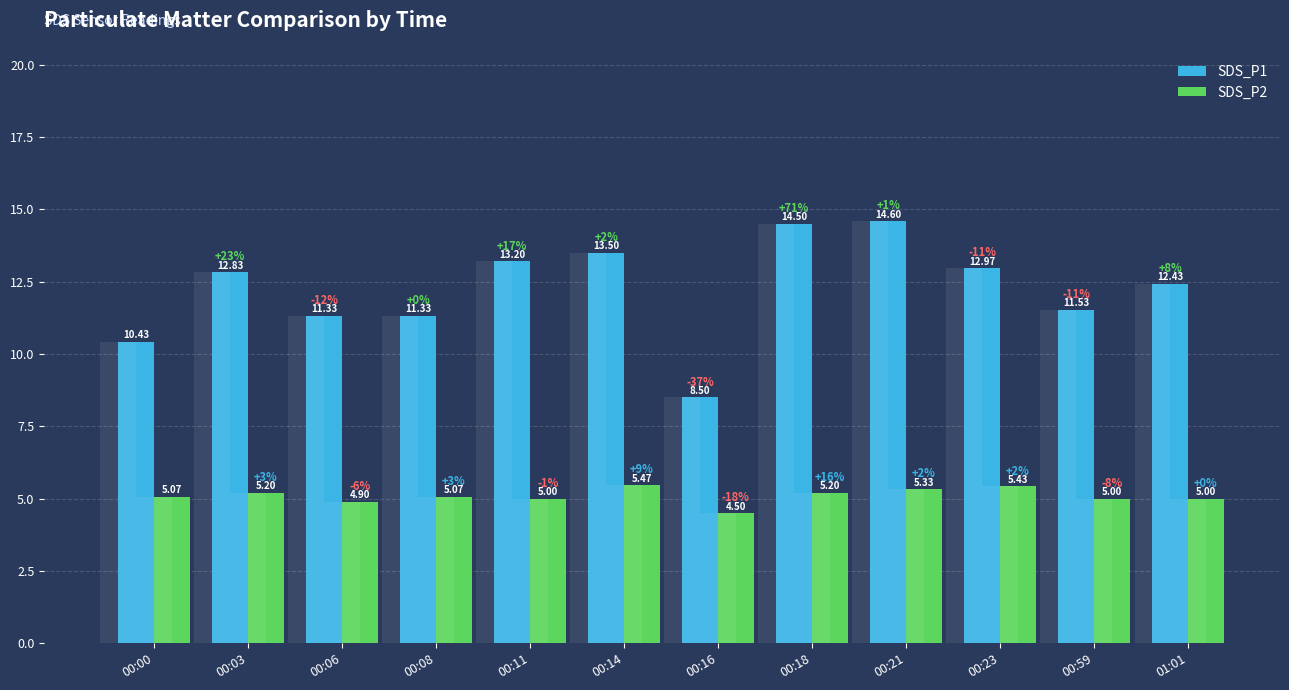

Between 00:06 and 00:23, which is larger?

00:23